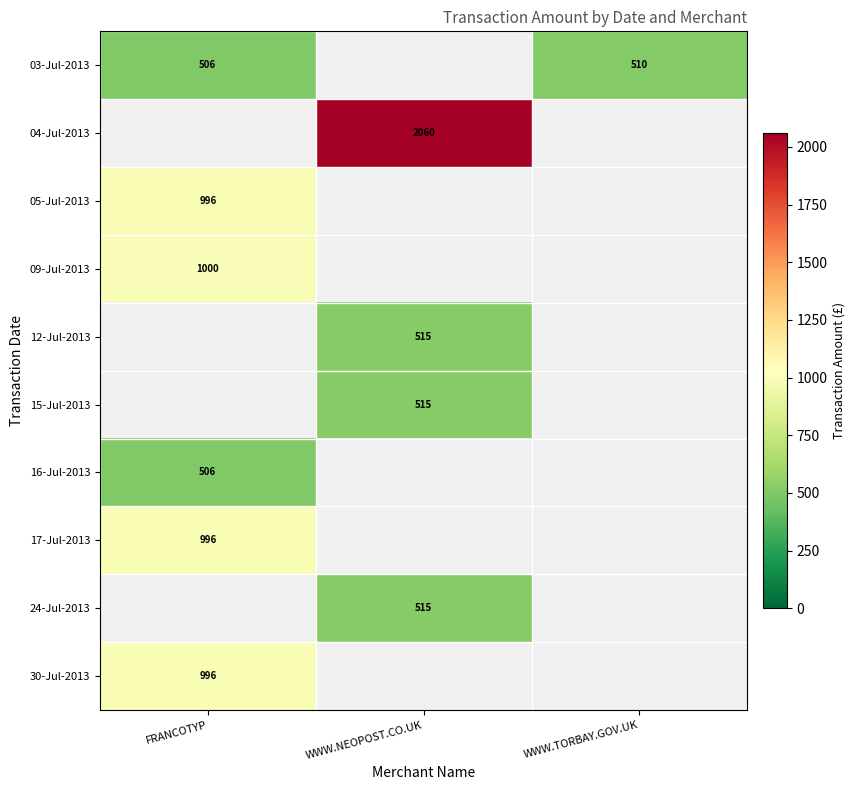

Is it true that 17-Jul-2013 equals 996 at FRANCOTYP?

True